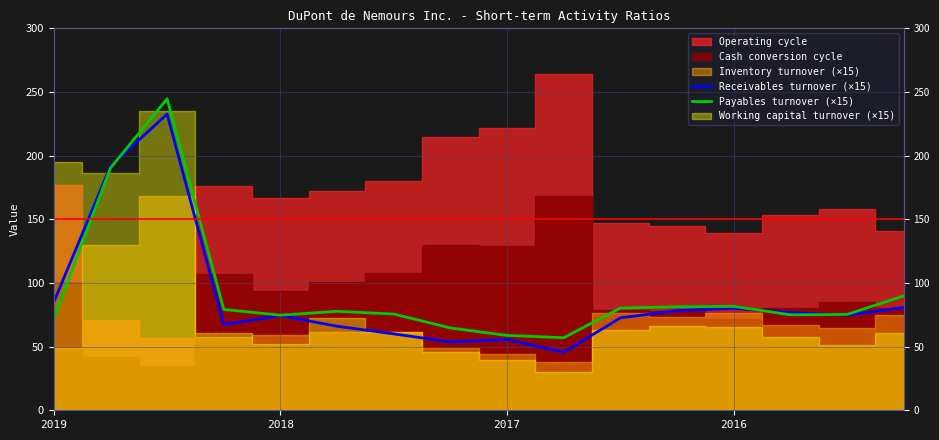

How many interior local peaks does the Payables turnover (×15) series have?

3